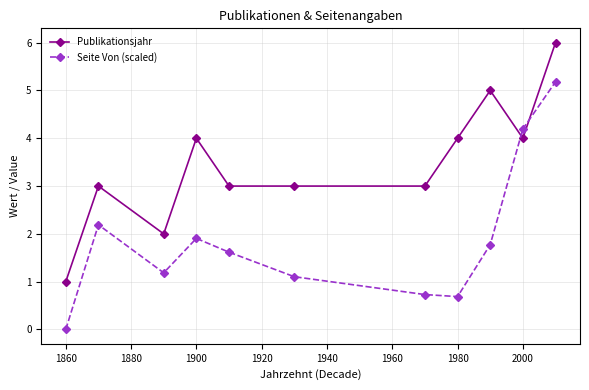

Reading left to right, transcribe all the data shown in this chart.

Publikationsjahr: 1.0	3.0	2.0	4.0	3.0	3.0	3.0	4.0	5.0	4.0	6.0
Seite Von (scaled): 0.0	2.2	1.2	1.9	1.6	1.1	0.7	0.7	1.8	4.2	5.2